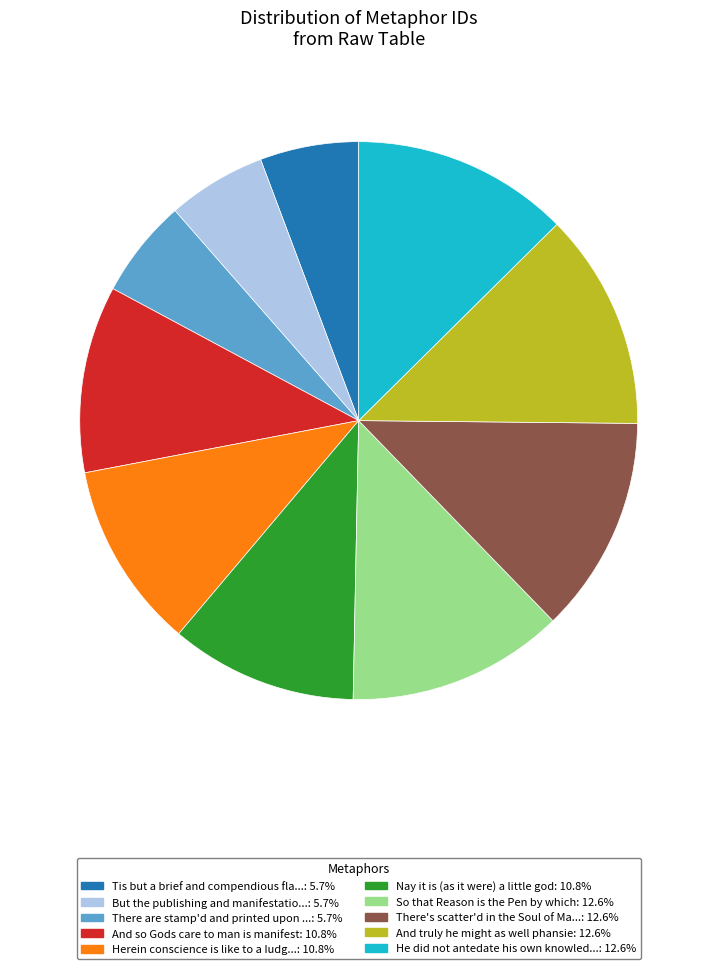

Is there a majority slice in this chart?

No